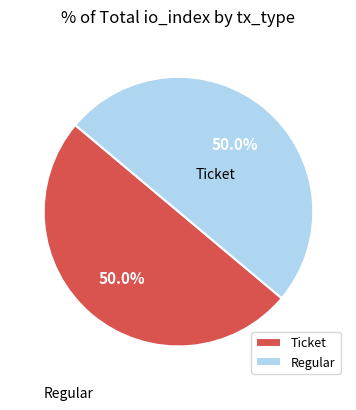

Between Ticket and Regular, which is larger?

Regular